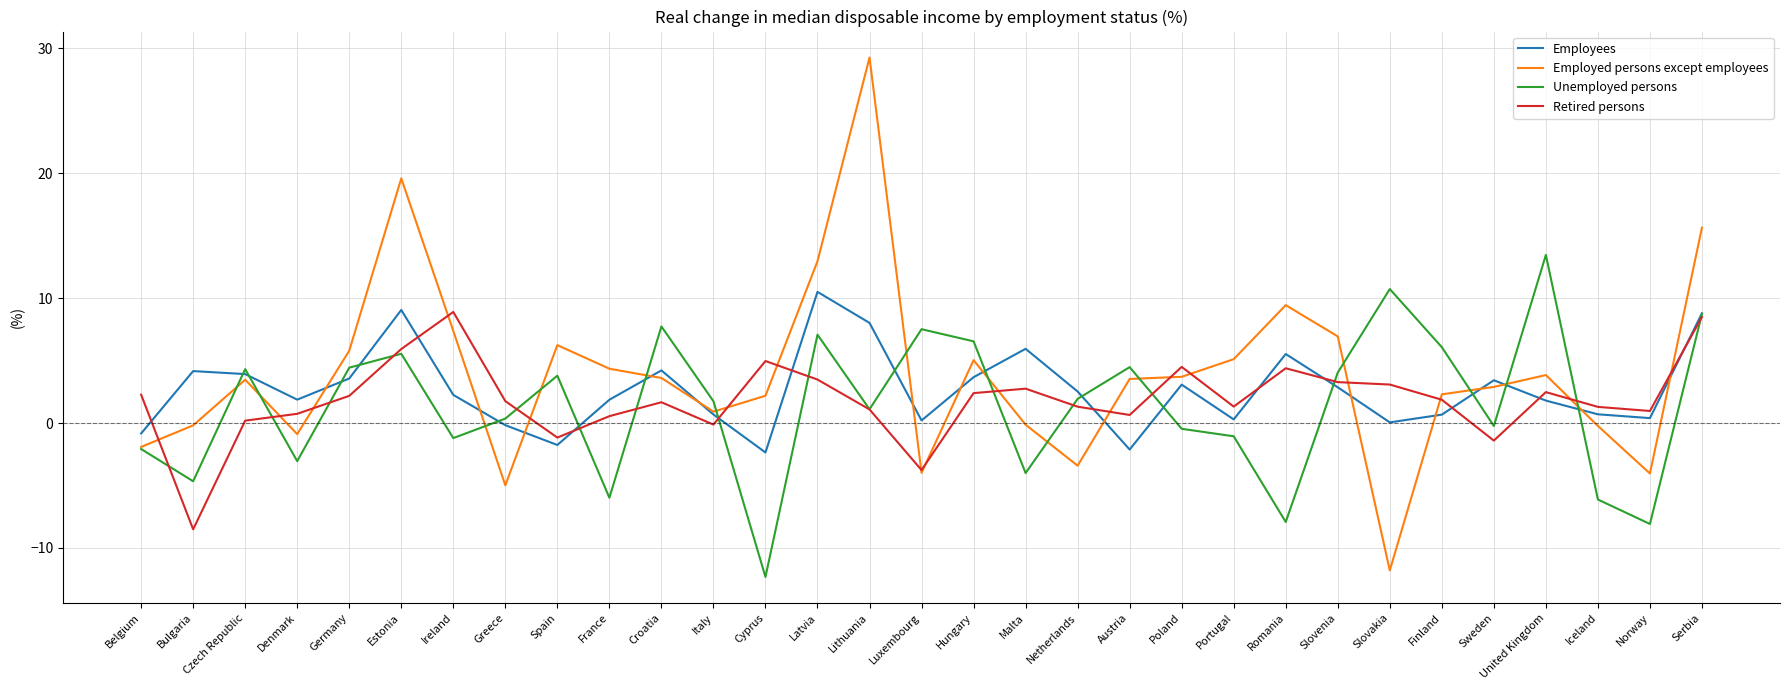

What is the smallest value displayed?

-12.3